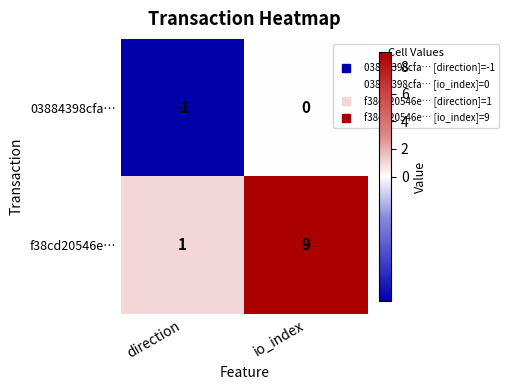

Which category has the highest value across all series?

io_index